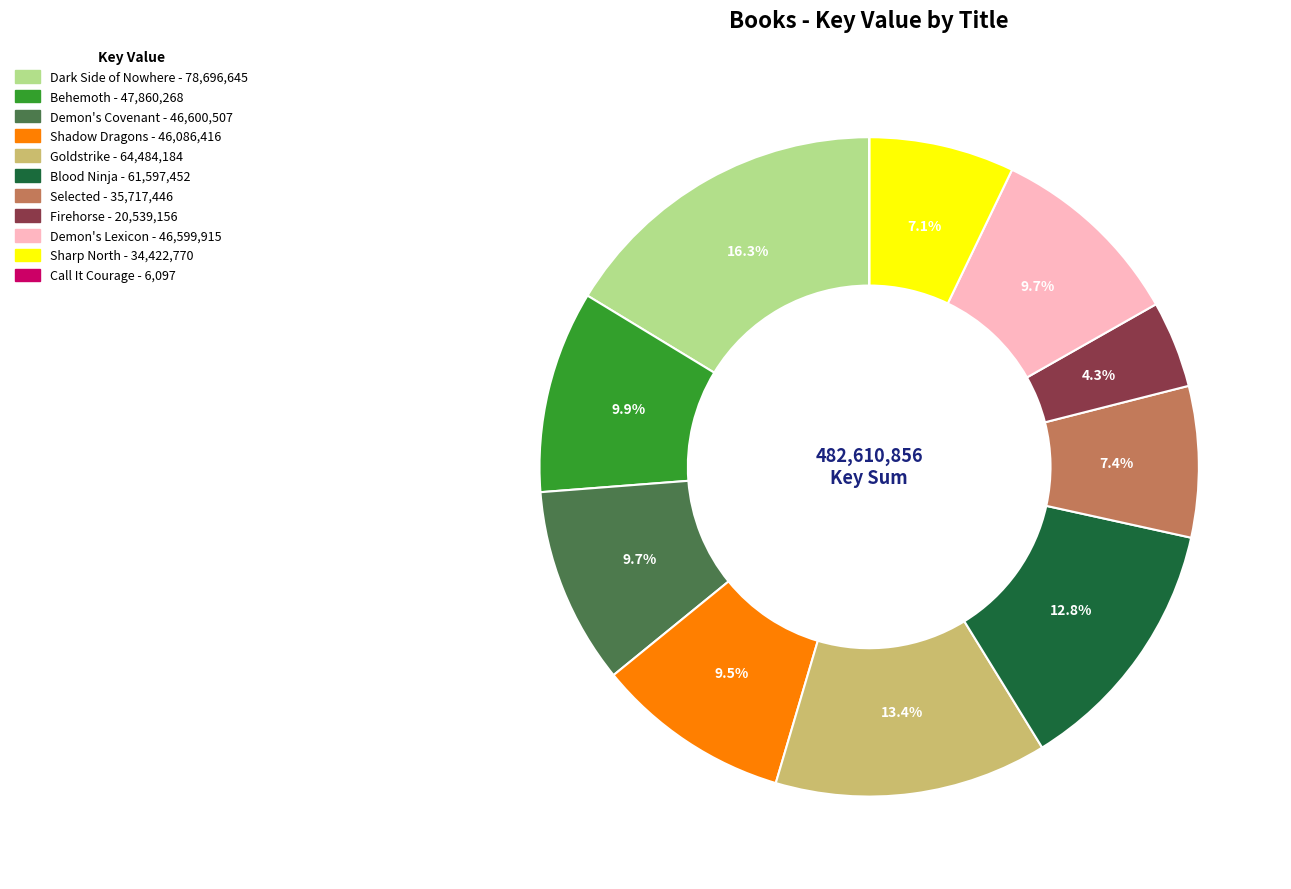

The Dark Side of Nowhere slice represents 25% of the pie. True or false?

False